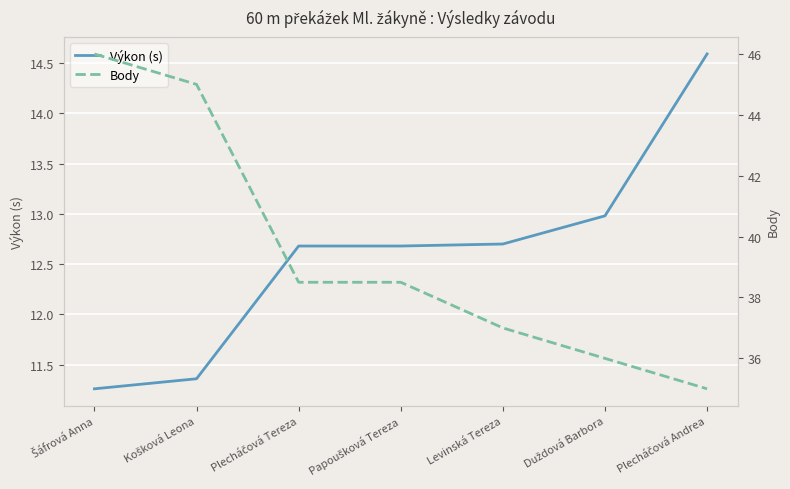

What is the spread (max minus min) of values at Levinská Tereza?

24.3